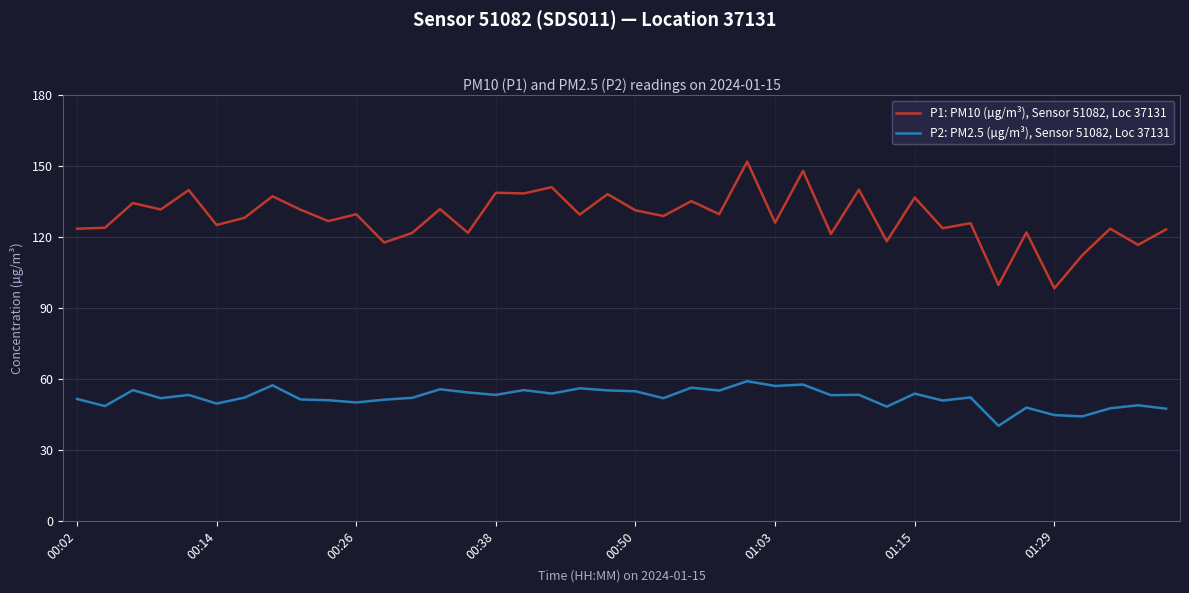

What is the highest value of the P2: PM2.5 (µg/m³), Sensor 51082, Loc 37131 series?

59.0